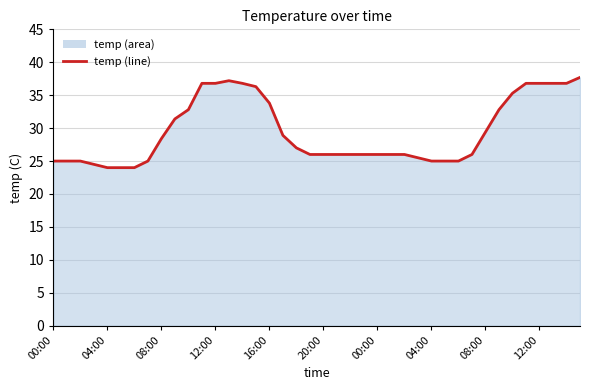

What is the greatest value displayed?

37.7